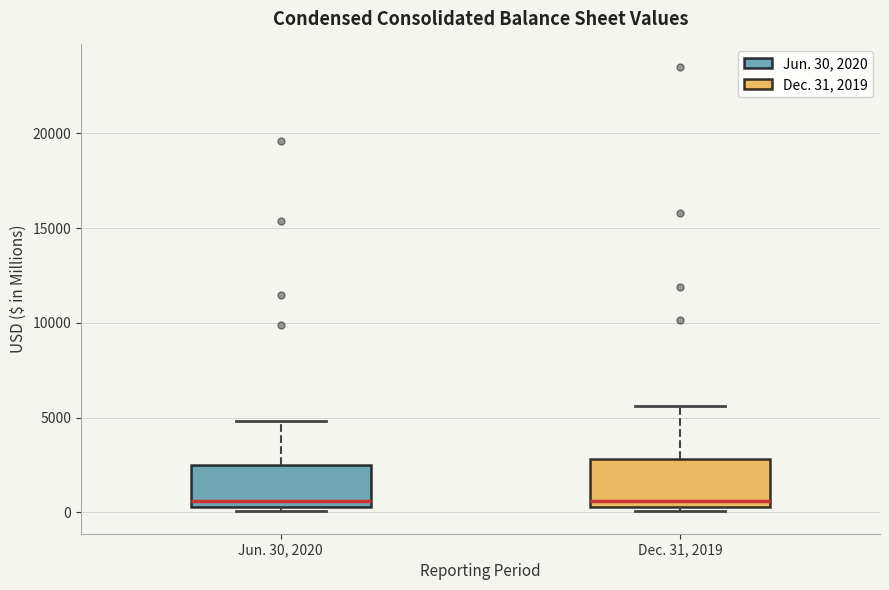

Reading left to right, read every box against the y-axis: the position of its median line, the range the box covers, and the ends of its whiskers. The values are not printed on the chart, so give them approximately, as read against the axis.

Jun. 30, 2020: median 500 (just above the box's lower edge), box 500 to 2500, whiskers 0 to 5000
Dec. 31, 2019: median 500 (just above the box's lower edge), box 500 to 3000, whiskers 0 to 5500